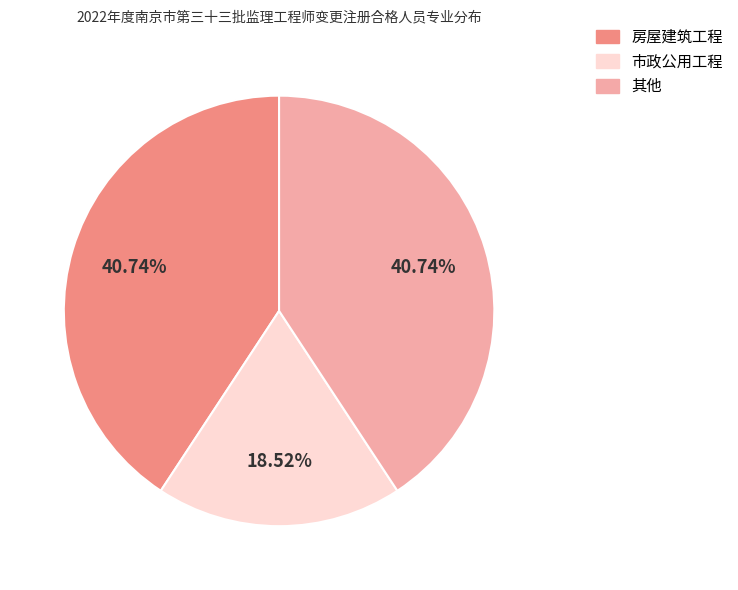

Which slice is the smallest?

市政公用工程